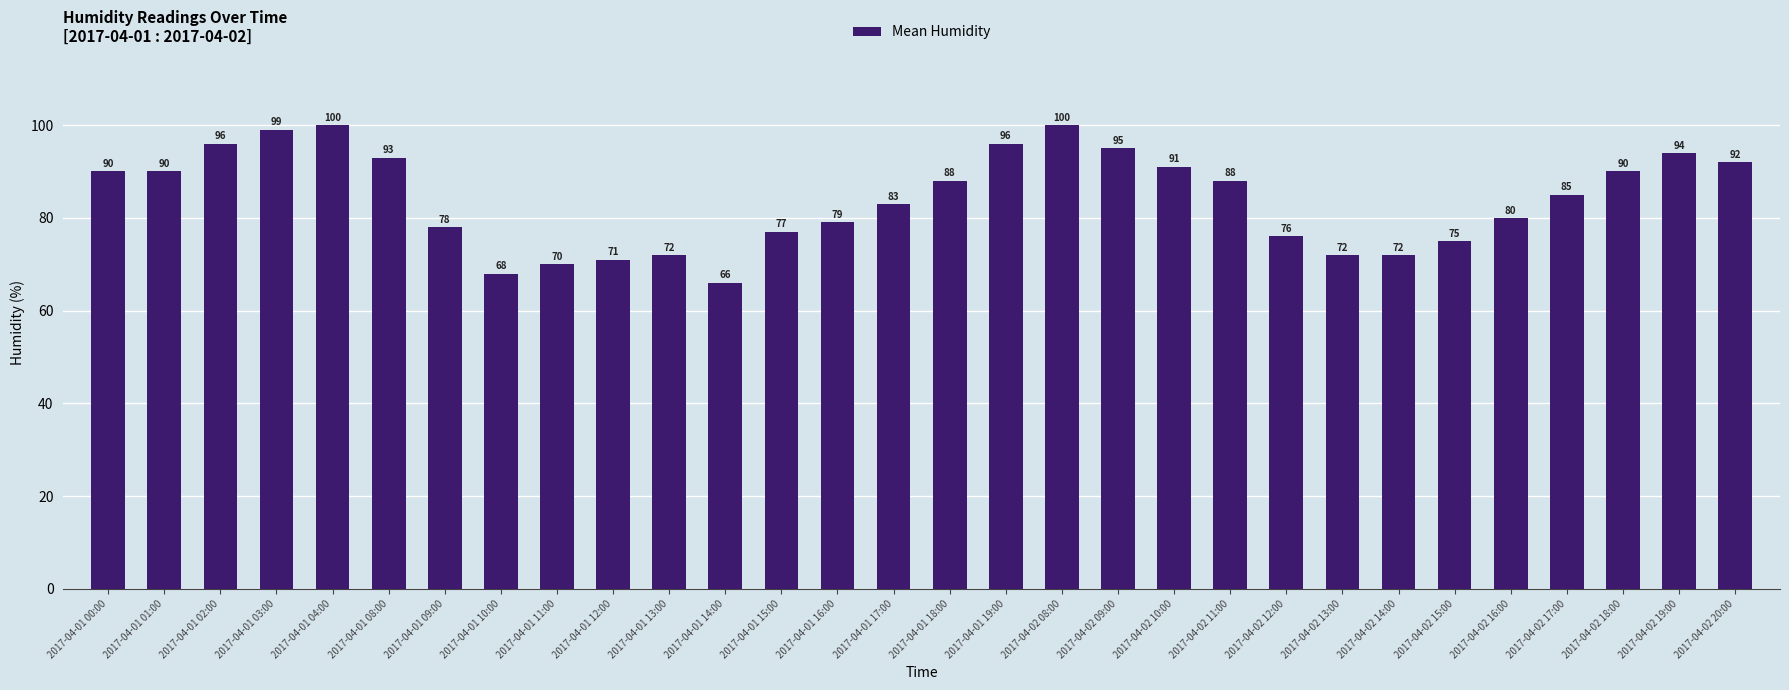

What is the sum of the values at 2017-04-02 12:00 and 2017-04-01 17:00?

159